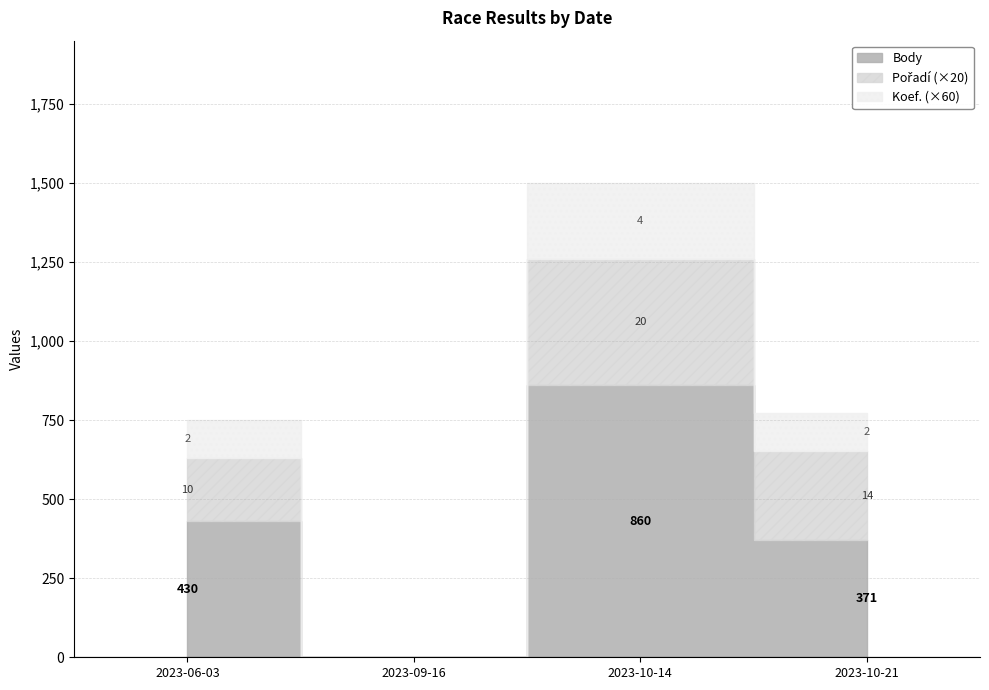

Where is the first local maximum for Body?

2023-10-14